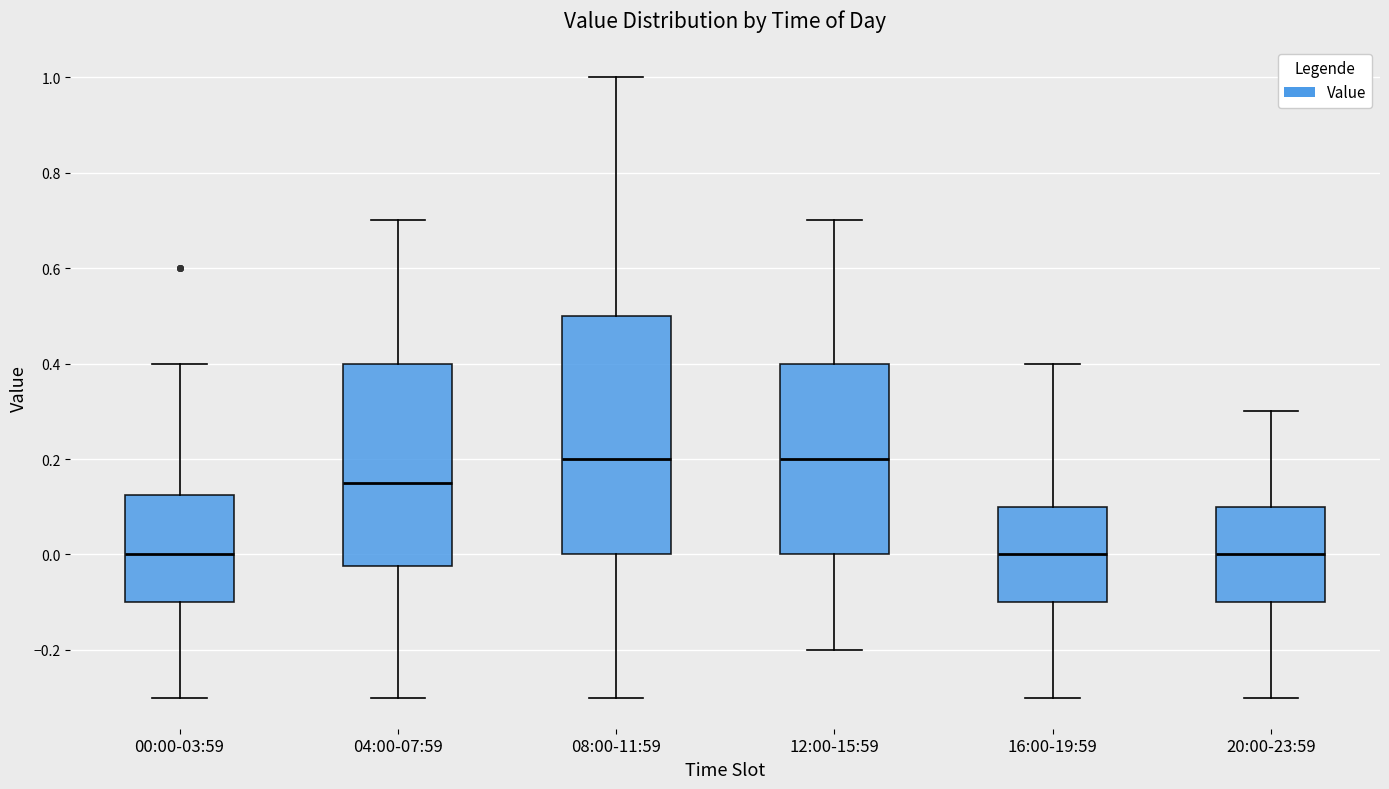

Reading left to right, read every box against the y-axis: the position of its median line, the range the box covers, and the ends of its whiskers. The values are not printed on the chart, so give them approximately, as read against the axis.

00:00-03:59: median 0.00, box -0.10 to 0.12, whiskers -0.30 to 0.40
04:00-07:59: median 0.16, box -0.02 to 0.40, whiskers -0.30 to 0.70
08:00-11:59: median 0.20, box 0.00 to 0.50, whiskers -0.30 to 1.00
12:00-15:59: median 0.20, box 0.00 to 0.40, whiskers -0.20 to 0.70
16:00-19:59: median 0.00, box -0.10 to 0.10, whiskers -0.30 to 0.40
20:00-23:59: median 0.00, box -0.10 to 0.10, whiskers -0.30 to 0.30